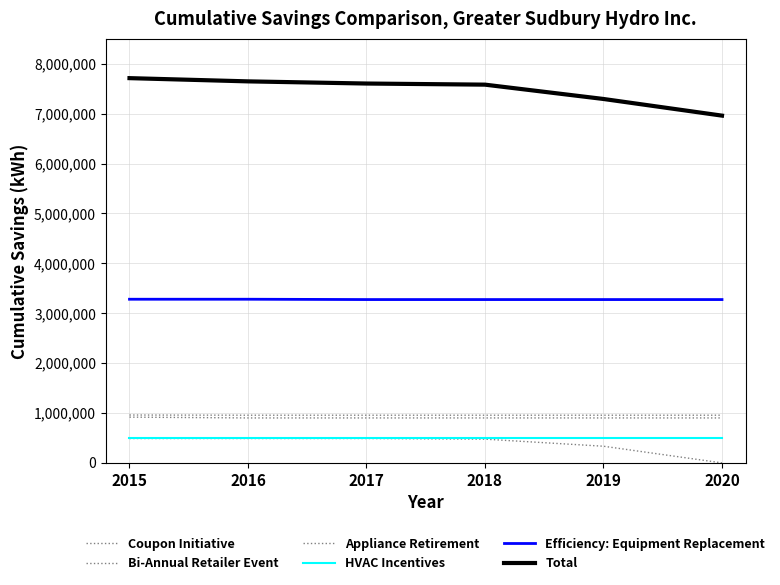

How many lines are shown in the chart?

6